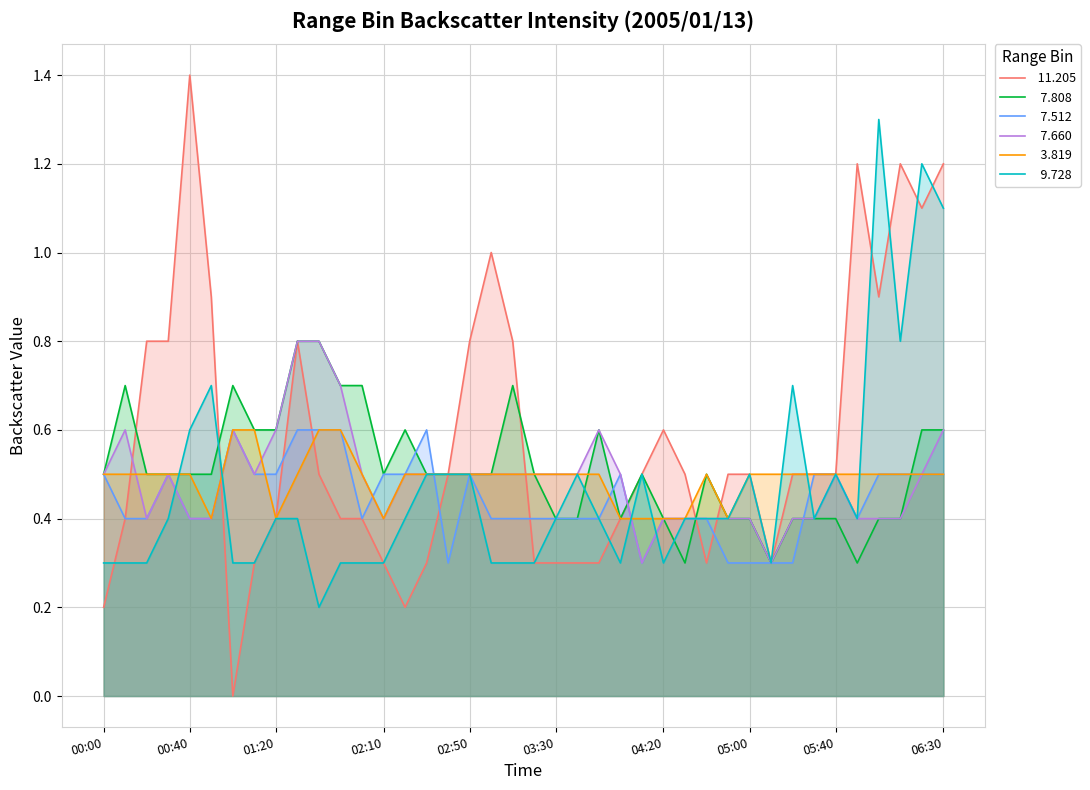

What is the difference between the  11.205 values at 00:50 and 03:20?

0.6